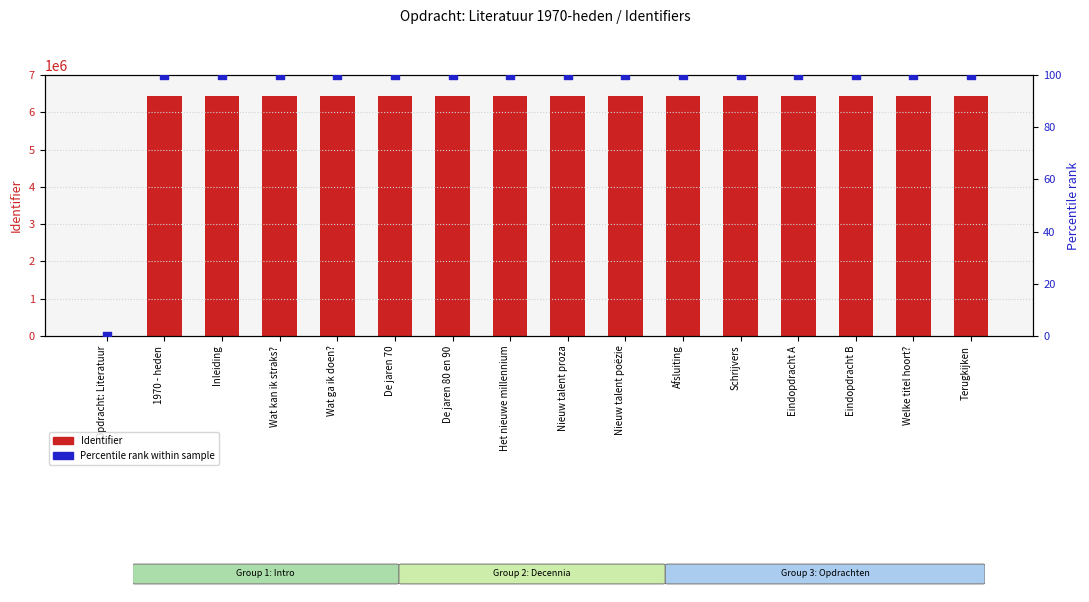

Is the value of Percentile rank at Eindopdracht B greater than the value of Identifier (count) at De jaren 80 en 90?

No